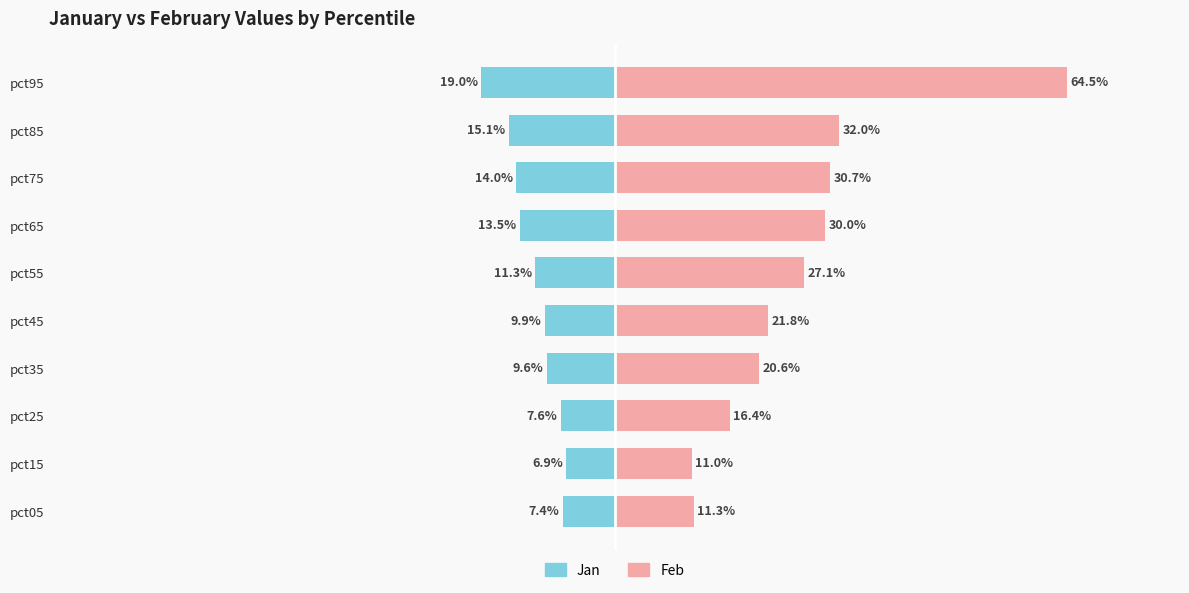

Are the bars horizontal?

Yes